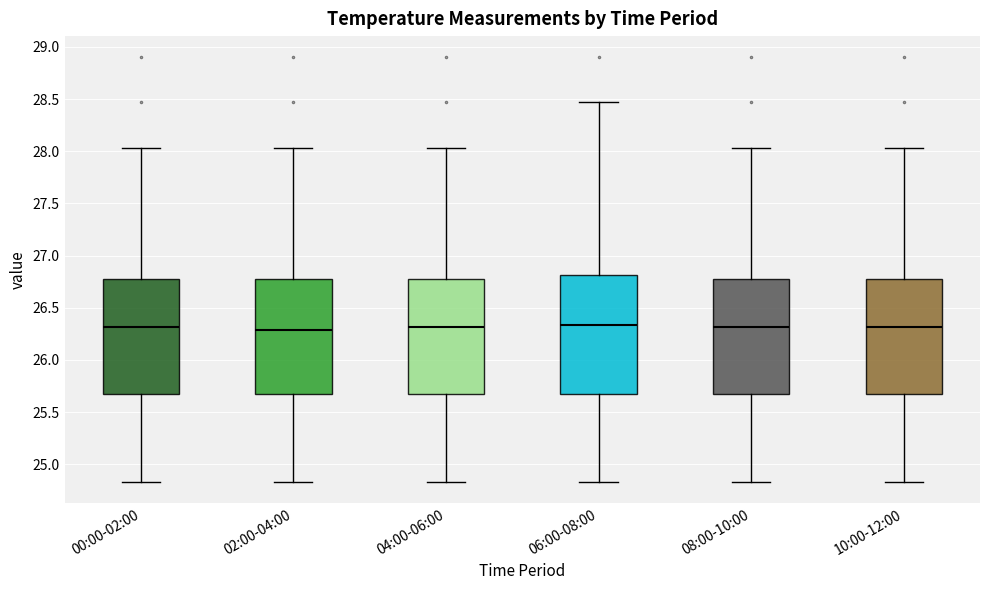

Where does the upper whisker of the box for 02:00-04:00 end on the y-axis? The values are not printed on the chart, so give them approximately, as read against the axis.

28.05